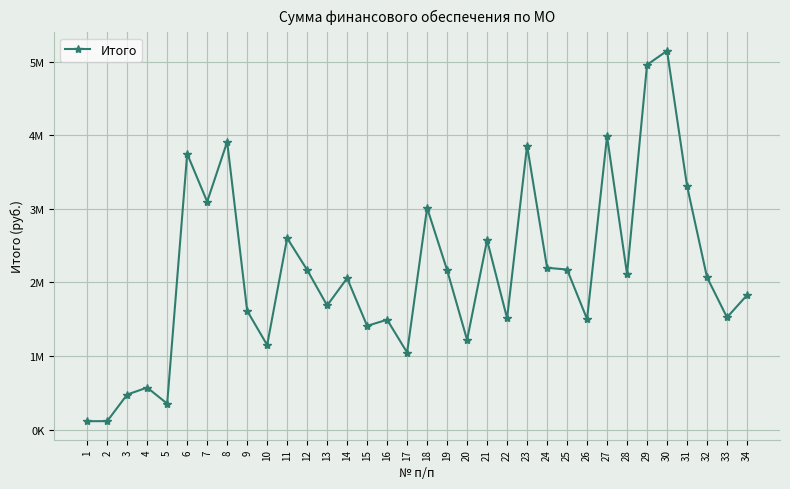

Does the chart have visible grid lines?

Yes